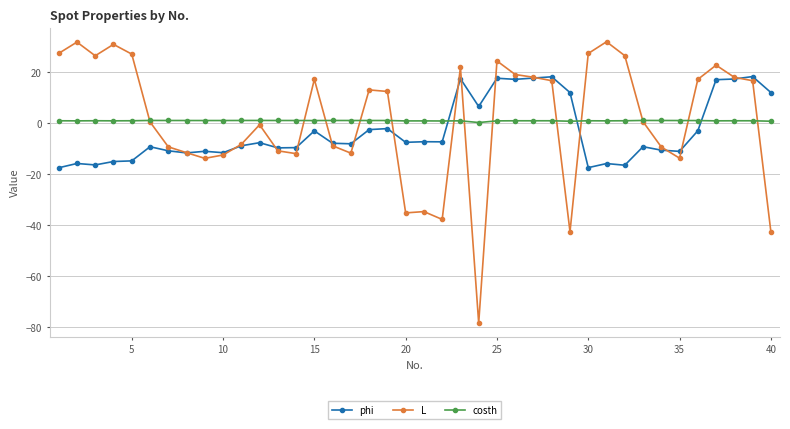

In L, how many points are lower than both neighbors (excluding endpoints)?

9